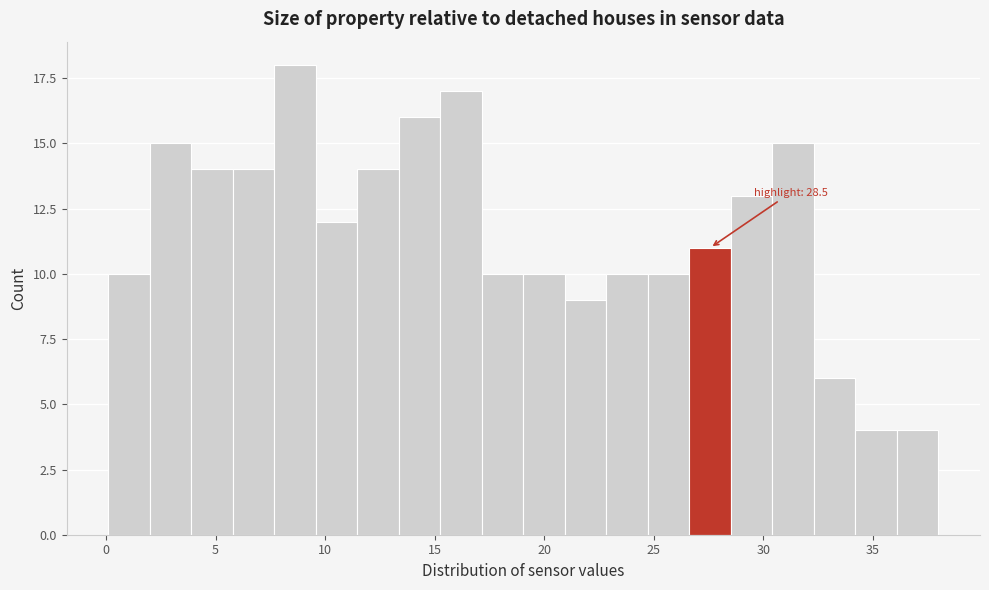

Read against the x-axis, roughly where is the centre of the tallest bar?

8.5